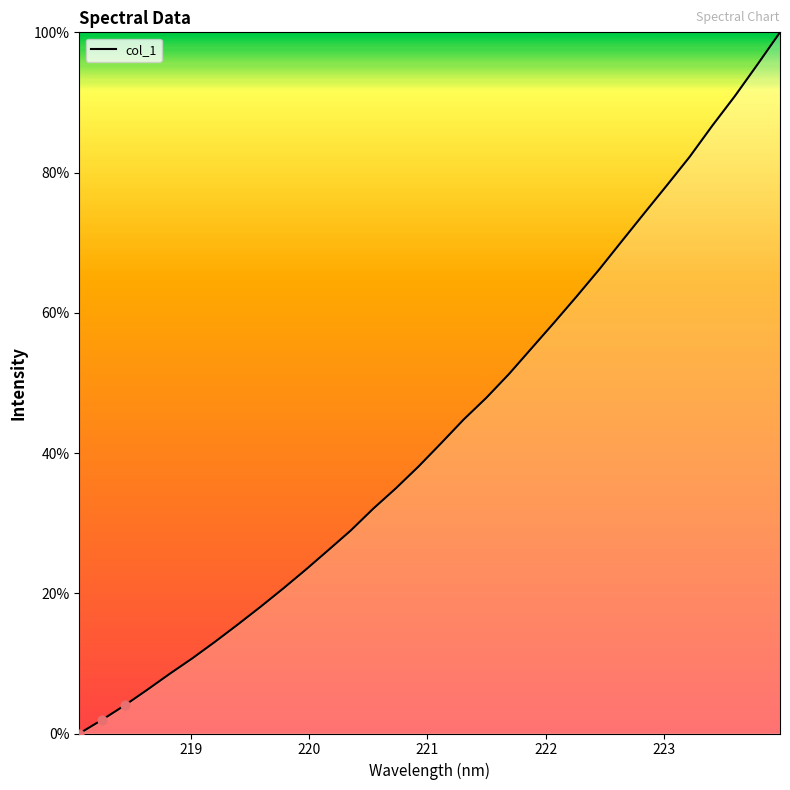

What is the greatest value displayed?

100.0